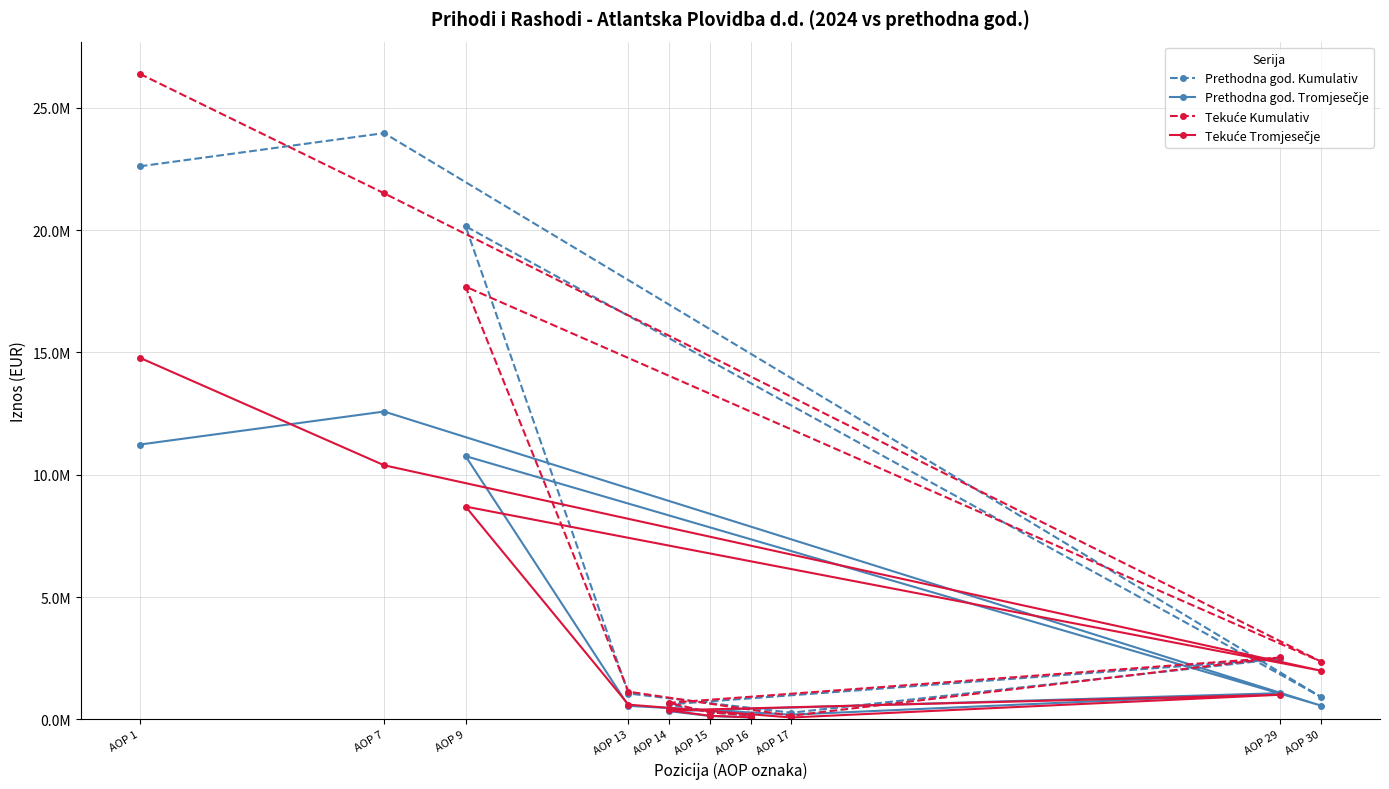

Rank the series by their maximum value, from lowest to highest.

Prethodna god. Tromjesečje, Tekuće Tromjesečje, Prethodna god. Kumulativ, Tekuće Kumulativ